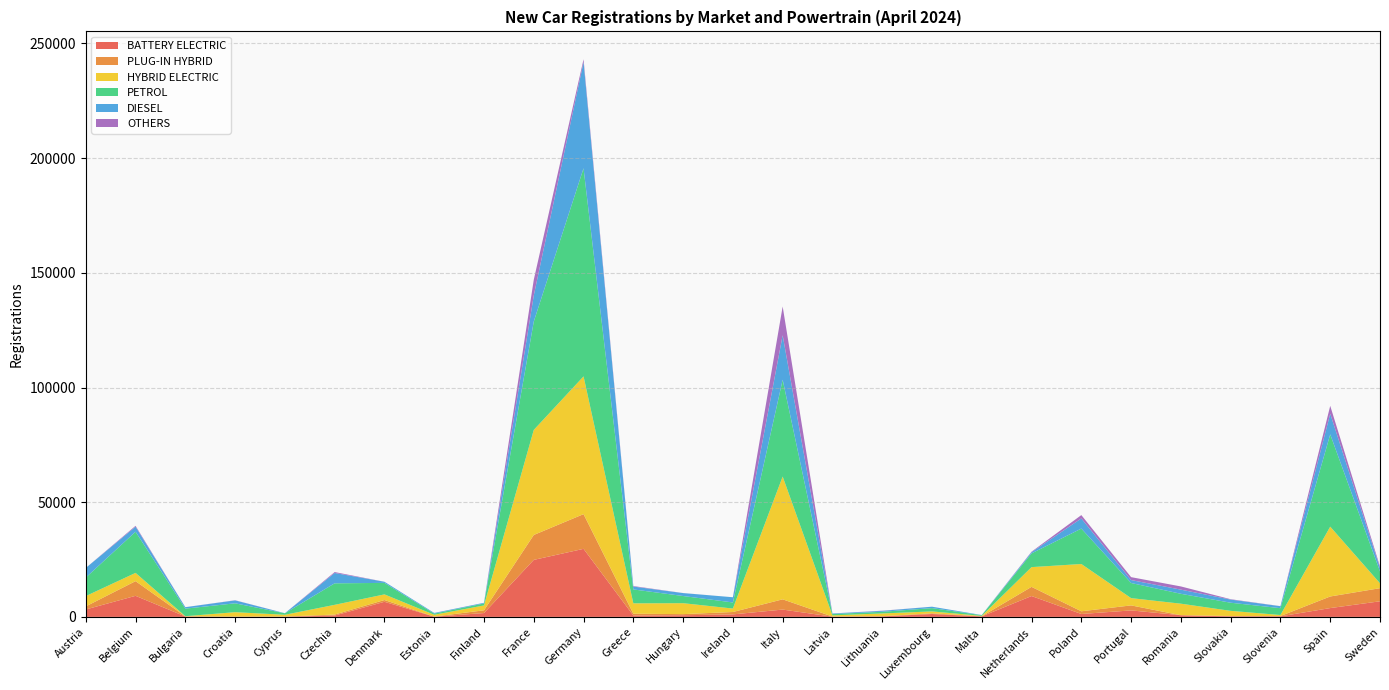

Reading right to left, list all the values displayed in this chart.

BATTERY ELECTRIC: Sweden=6801	Spain=3842	Slovenia=237	Slovakia=229	Romania=728	Portugal=2823	Poland=1264	Netherlands=9092	Malta=224	Luxembourg=1254	Lithuania=214	Latvia=101	Italy=3190	Ireland=1088	Hungary=719	Greece=604	Germany=29668	France=24850	Finland=1677	Estonia=82	Denmark=6580	Czechia=586	Cyprus=77	Croatia=35	Bulgaria=174	Belgium=9181	Austria=3232
PLUG-IN HYBRID: Sweden=5717	Spain=5060	Slovenia=145	Slovakia=158	Romania=0	Portugal=2189	Poland=1182	Netherlands=4004	Malta=53	Luxembourg=301	Lithuania=95	Latvia=47	Italy=4467	Ireland=1042	Hungary=488	Greece=783	Germany=15135	France=10867	Finland=1198	Estonia=60	Denmark=772	Czechia=434	Cyprus=61	Croatia=105	Bulgaria=37	Belgium=6404	Austria=1344
HYBRID ELECTRIC: Sweden=2131	Spain=30439	Slovenia=433	Slovakia=2245	Romania=5028	Portugal=3172	Poland=20611	Netherlands=8604	Malta=160	Luxembourg=829	Lithuania=1193	Latvia=514	Italy=53526	Ireland=1506	Hungary=4765	Greece=4523	Germany=60047	France=45798	Finland=2126	Estonia=780	Denmark=2458	Czechia=4234	Cyprus=784	Croatia=1914	Bulgaria=84	Belgium=3595	Austria=4493
PETROL: Sweden=5177	Spain=40232	Slovenia=2983	Slovakia=3547	Romania=4314	Portugal=6595	Poland=15442	Netherlands=5984	Malta=296	Luxembourg=1437	Lithuania=728	Latvia=594	Italy=42211	Ireland=2656	Hungary=3131	Greece=6063	Germany=90729	France=47245	Finland=854	Estonia=510	Denmark=5011	Czechia=9387	Cyprus=655	Croatia=3866	Bulgaria=3307	Belgium=17943	Austria=8070
DIESEL: Sweden=1506	Spain=9000	Slovenia=863	Slovakia=1370	Romania=1812	Portugal=1279	Poland=4426	Netherlands=534	Malta=86	Luxembourg=624	Lithuania=405	Latvia=220	Italy=19392	Ireland=2273	Hungary=1277	Greece=1254	Germany=46317	France=11378	Finland=289	Estonia=285	Denmark=501	Czechia=4506	Cyprus=31	Croatia=1279	Bulgaria=630	Belgium=2197	Austria=4197
OTHERS: Sweden=645	Spain=3427	Slovenia=33	Slovakia=162	Romania=1394	Portugal=1271	Poland=1461	Netherlands=214	Malta=0	Luxembourg=0	Lithuania=68	Latvia=29	Italy=12532	Ireland=0	Hungary=22	Greece=218	Germany=1206	France=6839	Finland=12	Estonia=17	Denmark=0	Czechia=399	Cyprus=0	Croatia=65	Bulgaria=11	Belgium=379	Austria=1